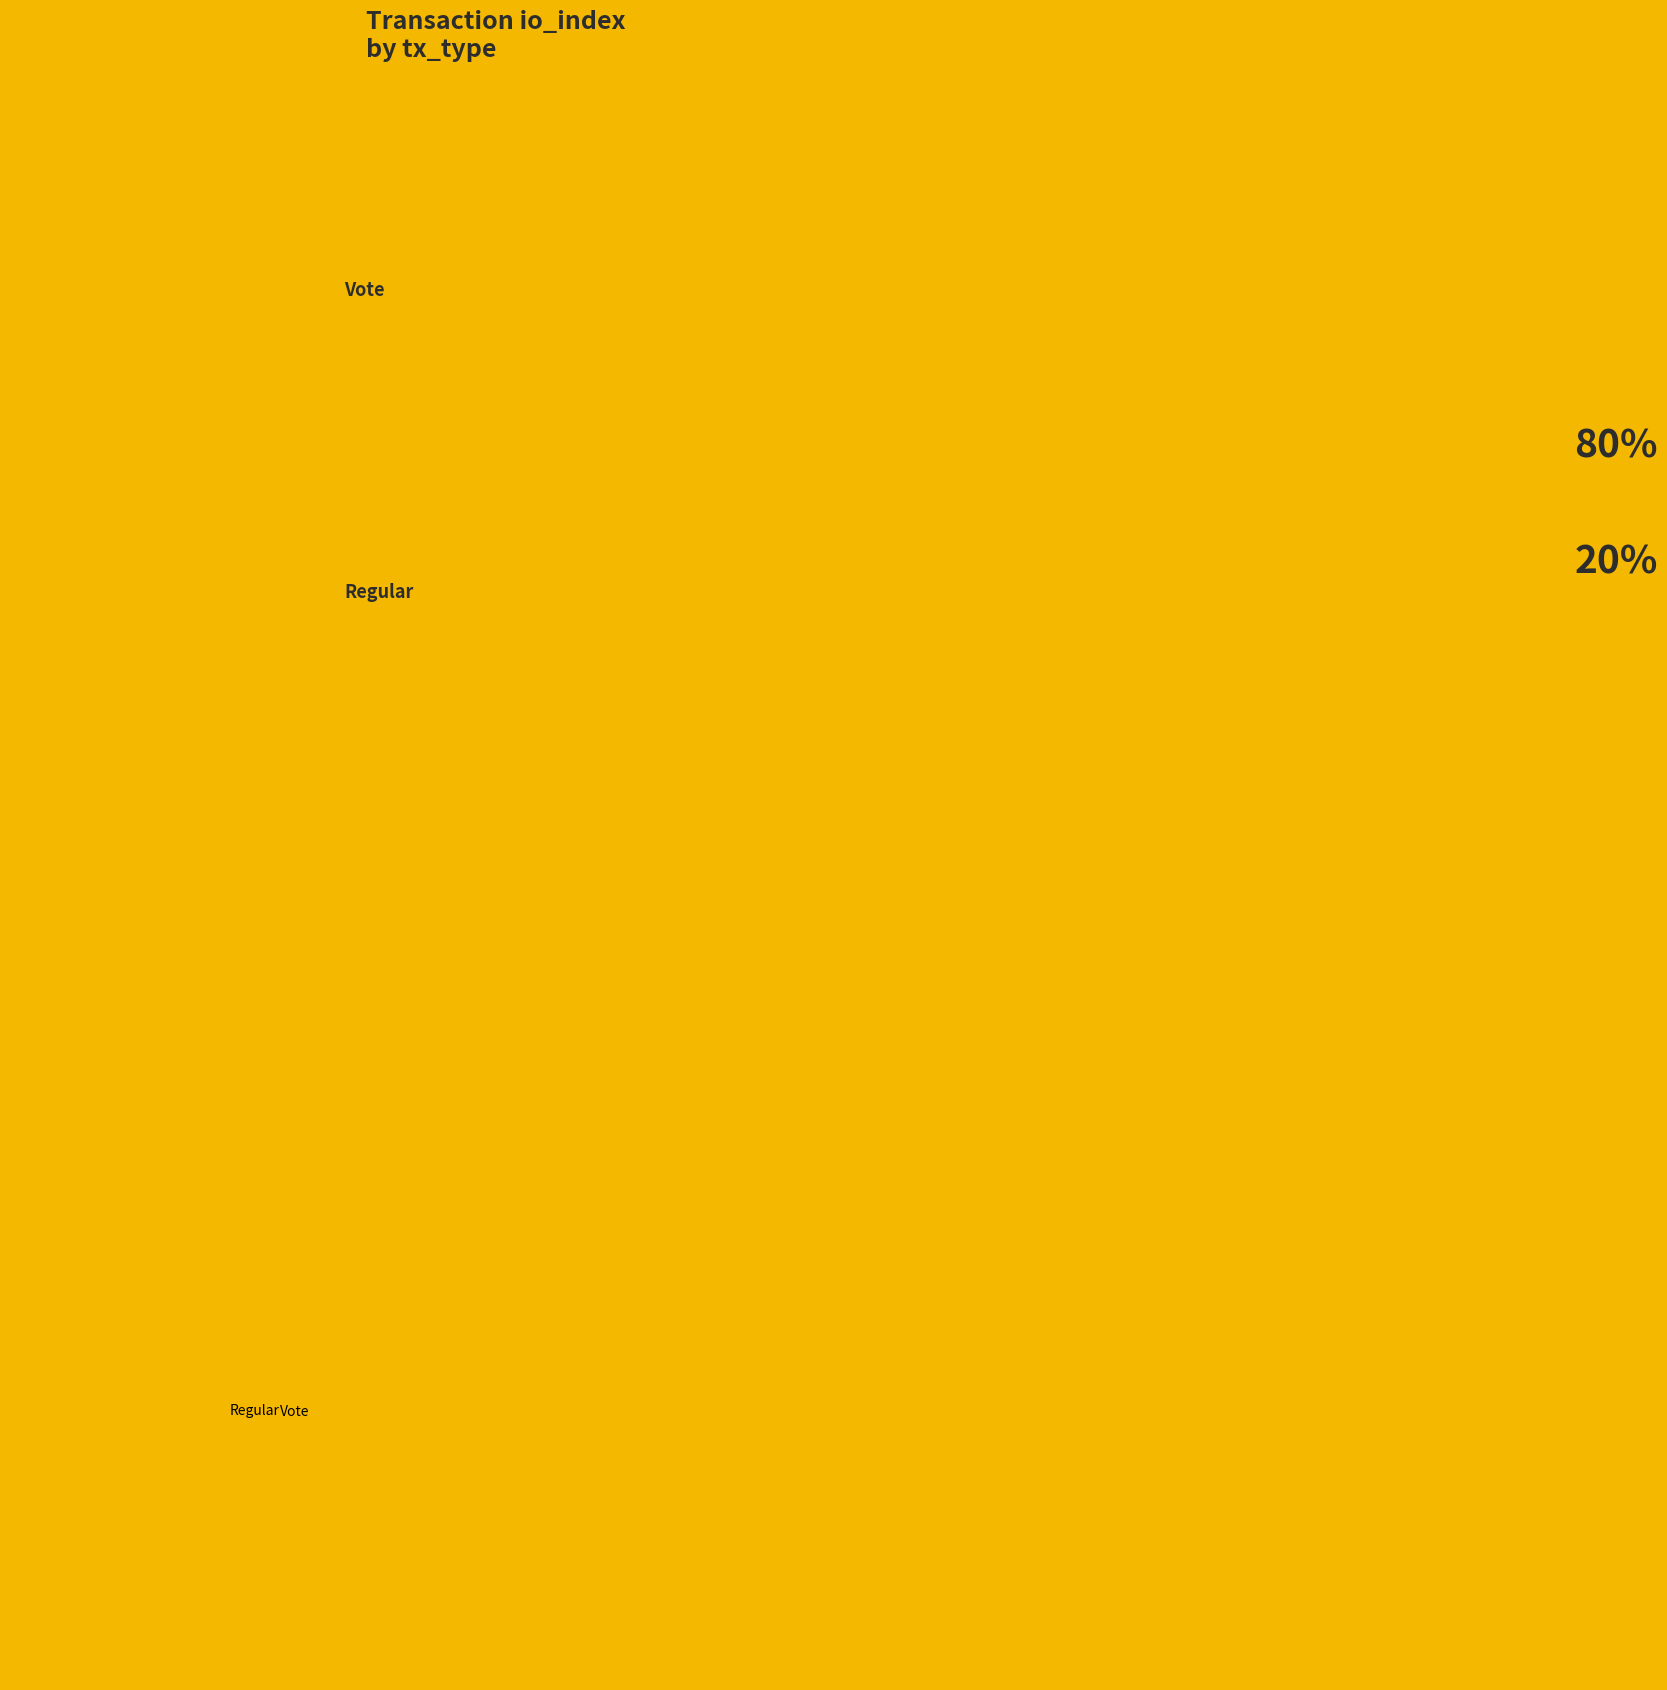

The Regular slice represents 11% of the pie. True or false?

False